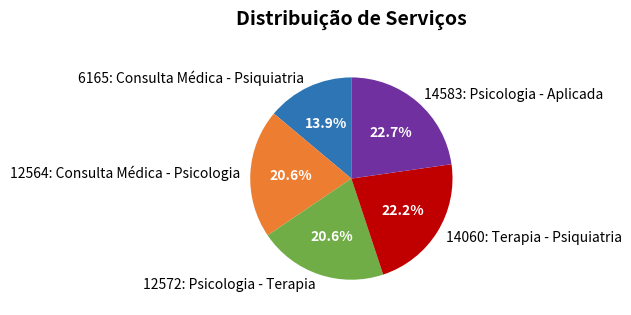

Do 14583: Psicologia - Aplicada and 12564: Consulta Médica - Psicologia together represent more than half of the pie?

No